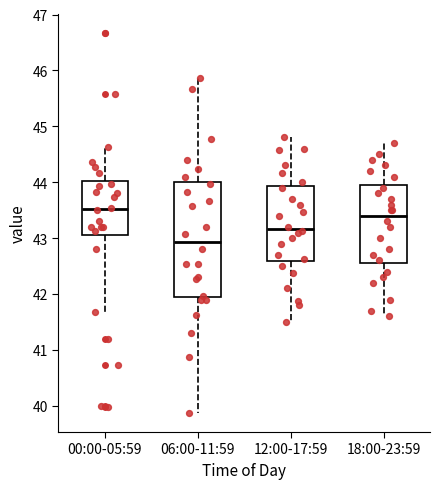

Which box has the highest median line?

00:00-05:59